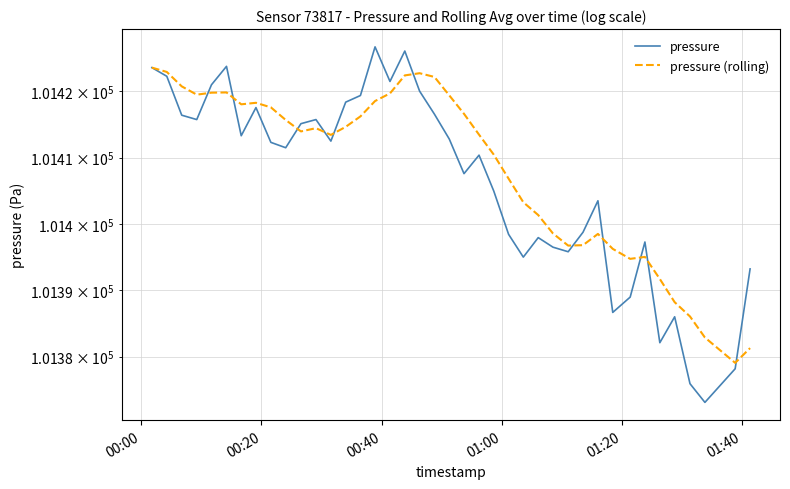

Which series ends up on top after the final intersection of pressure (rolling) and pressure?

pressure